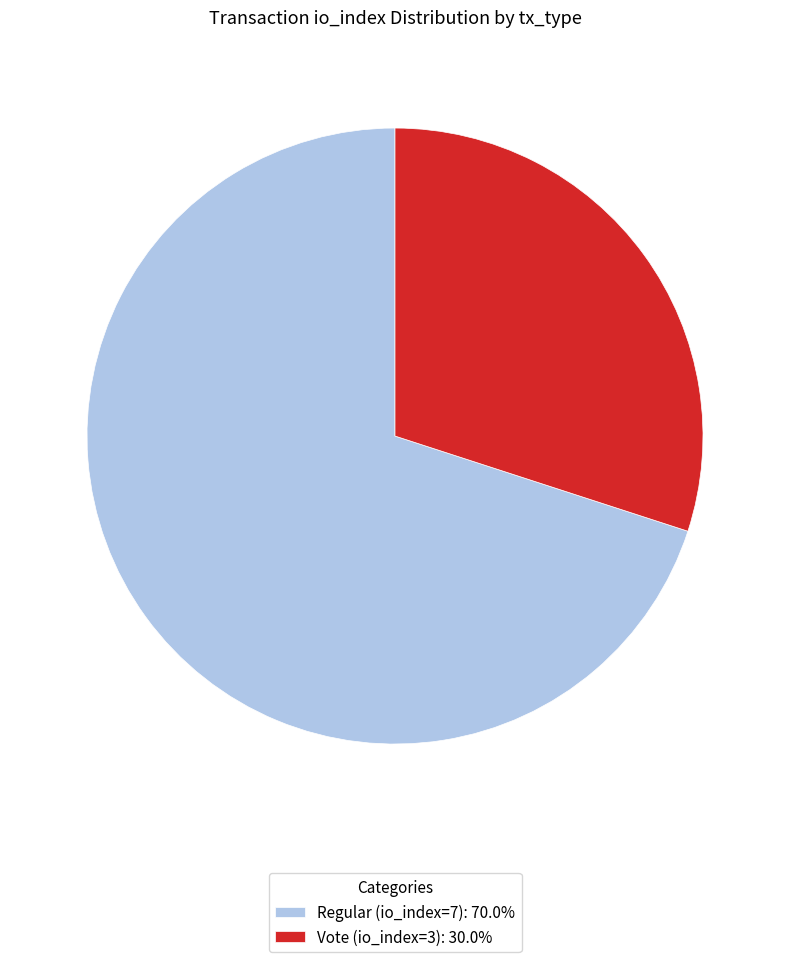

Is Regular (io_index=7) the majority of the pie?

Yes